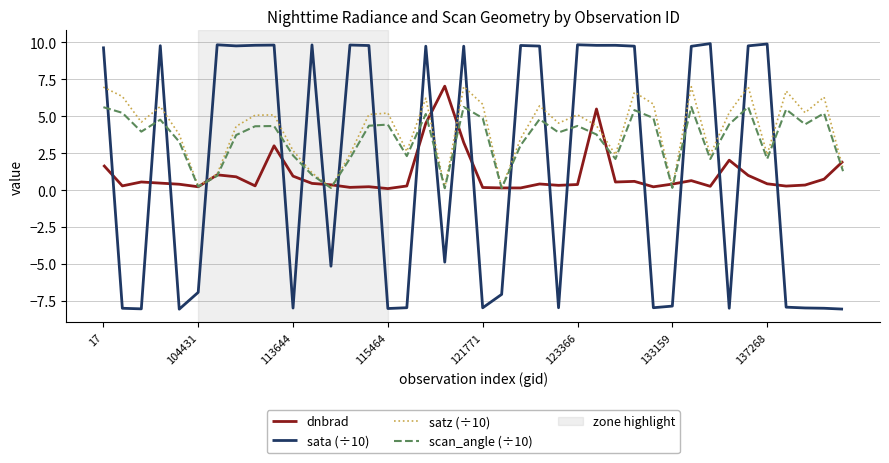

Which series has the widest spread of values?

sata (÷10)